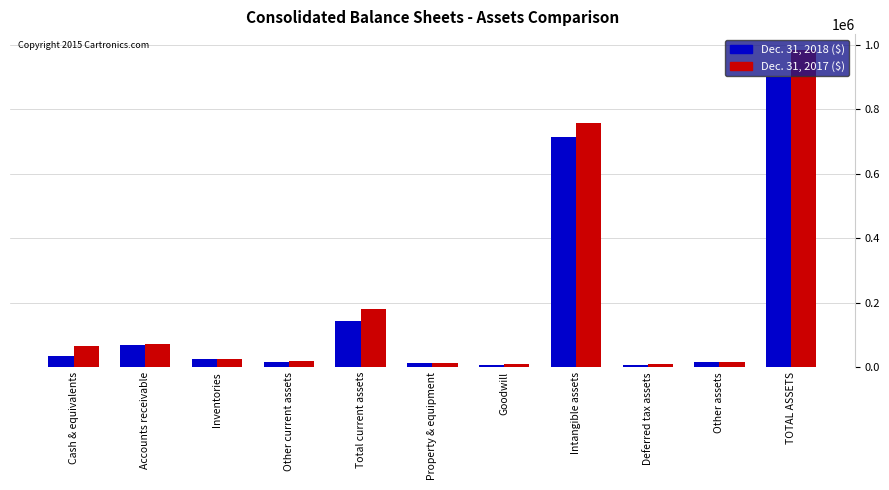

How many data points does each series have?

11